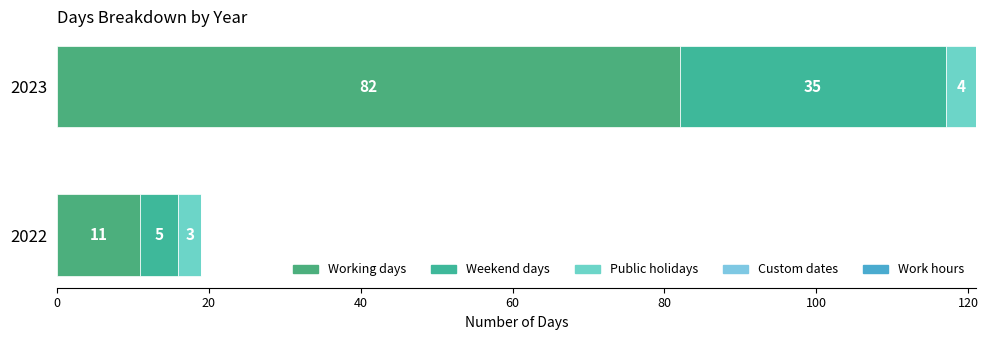

Between 2023 and 2022, which is larger?

2023